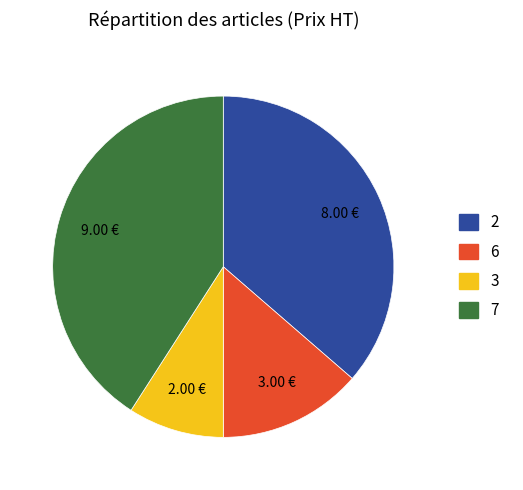

Rank the categories by value from lowest to highest.

3, 6, 2, 7